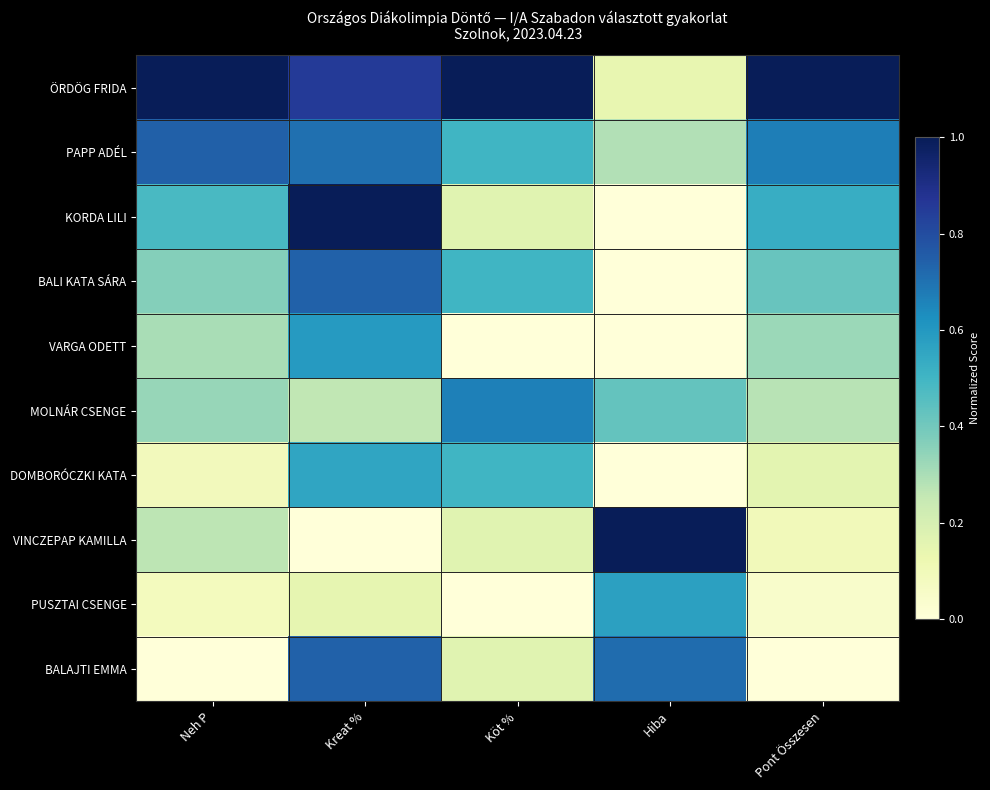

At how many categories does at least one series exceed 0?

5